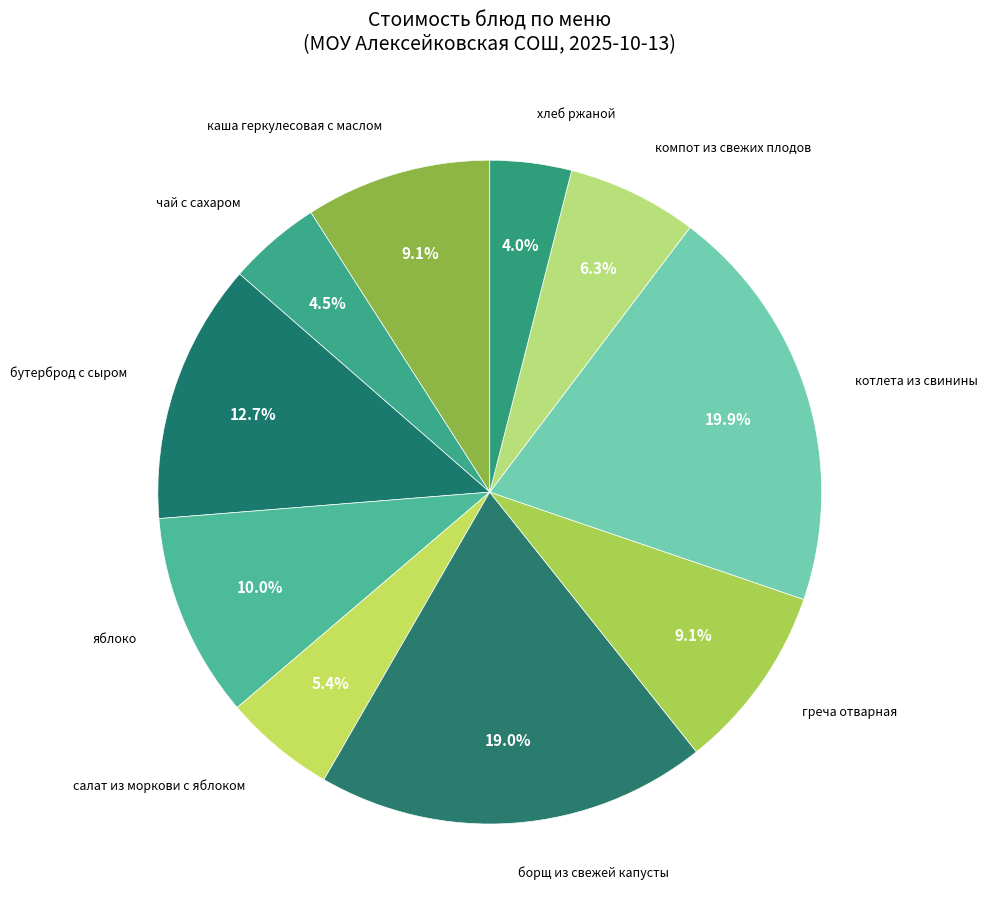

How many slices are in this pie chart?

10